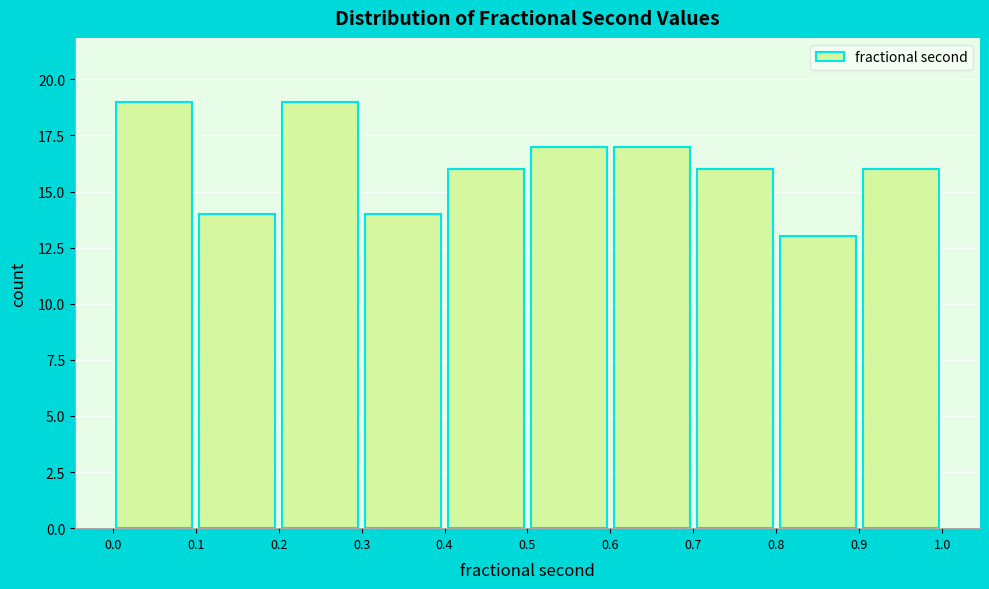

How tall is the bar that spans 0.8 to 0.9 on the x-axis? The values are not printed on the chart, so give them approximately, as read against the axis.

13